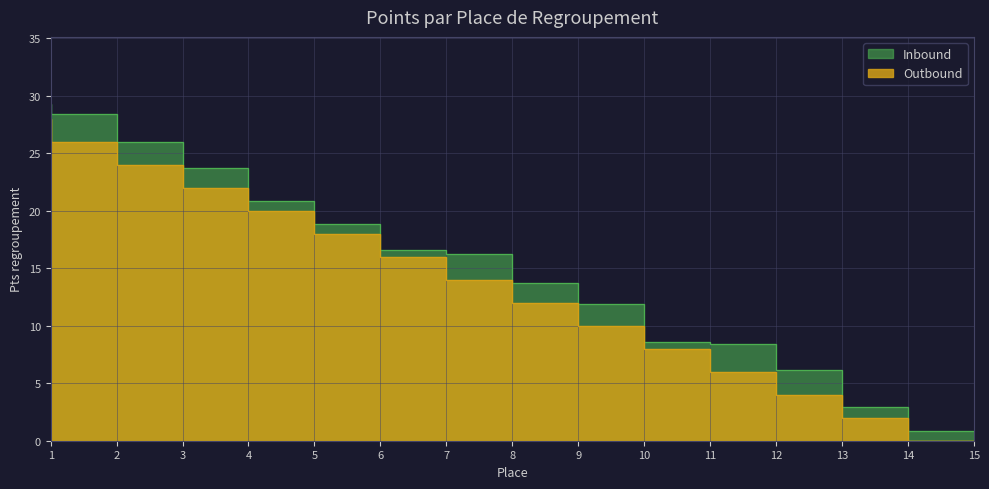

True or false: the data shows 28 at 1.

True